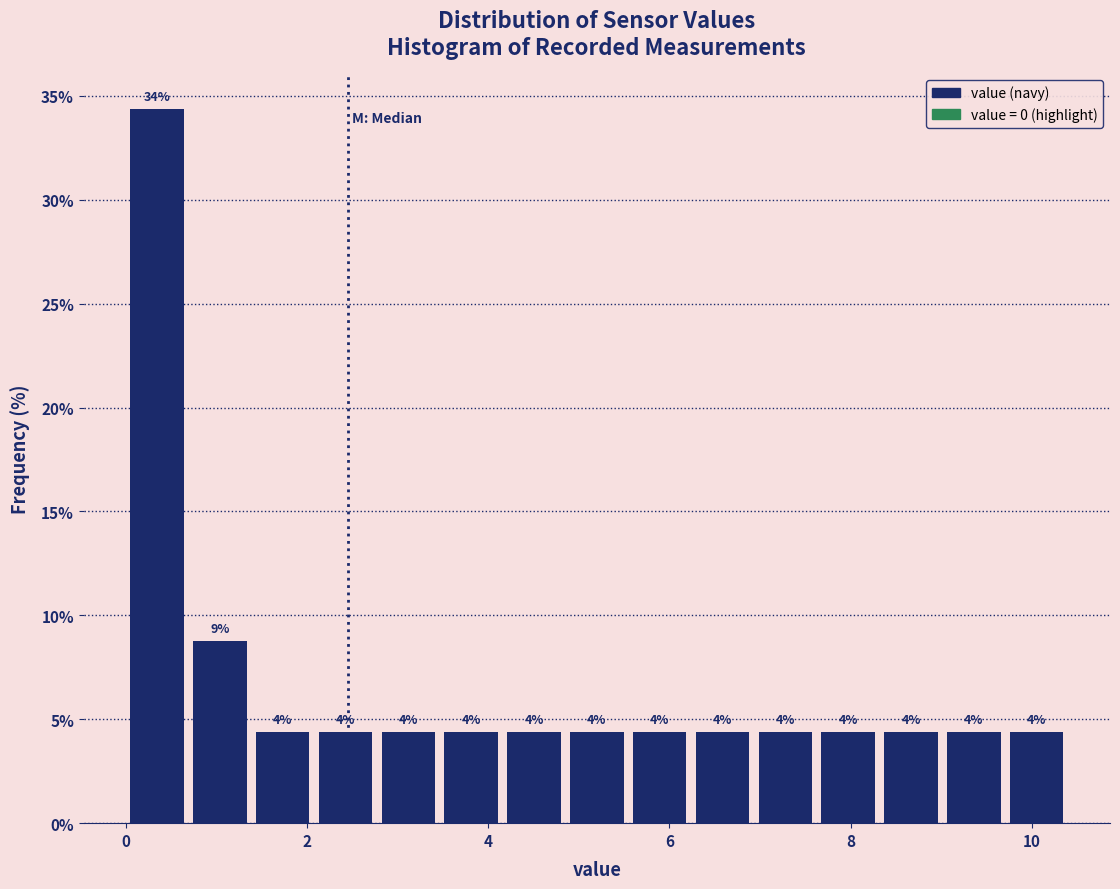

Around what value on the x-axis is the tallest bar? Give the approximate position of its centre, as read against the axis.

0.4